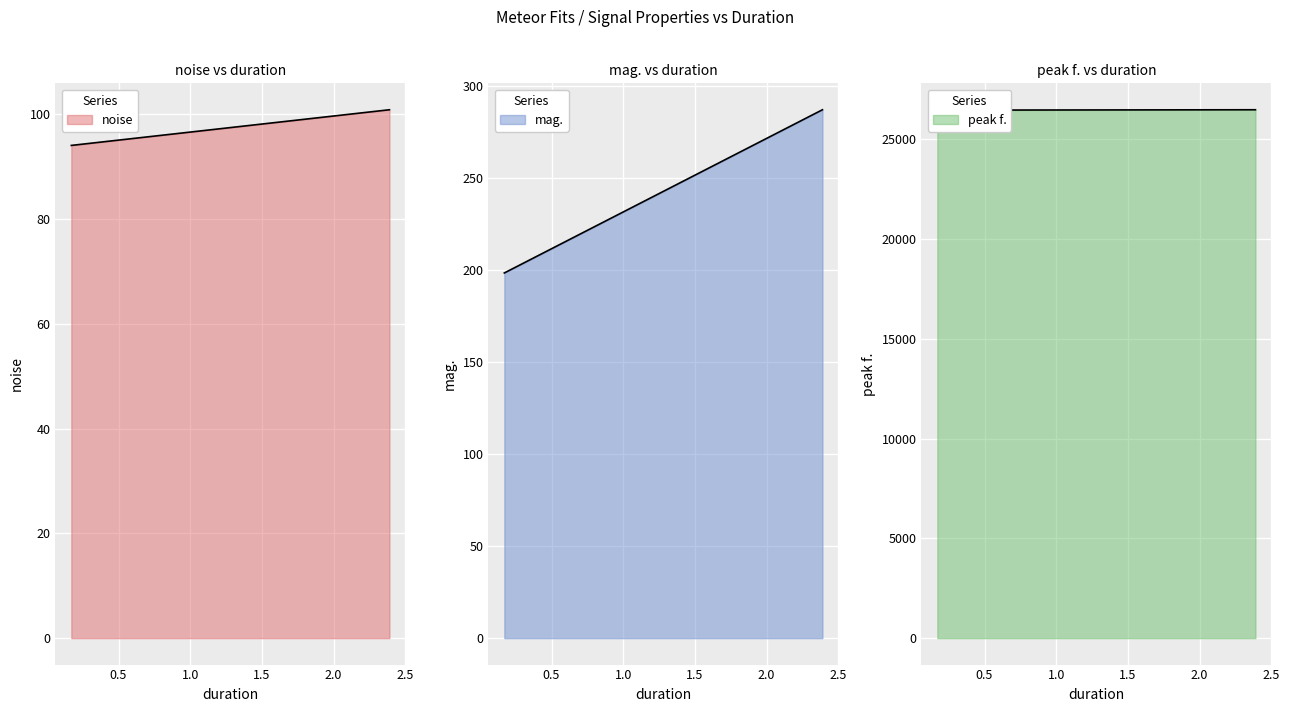

Which label corresponds to the largest value in the chart?

0.170667